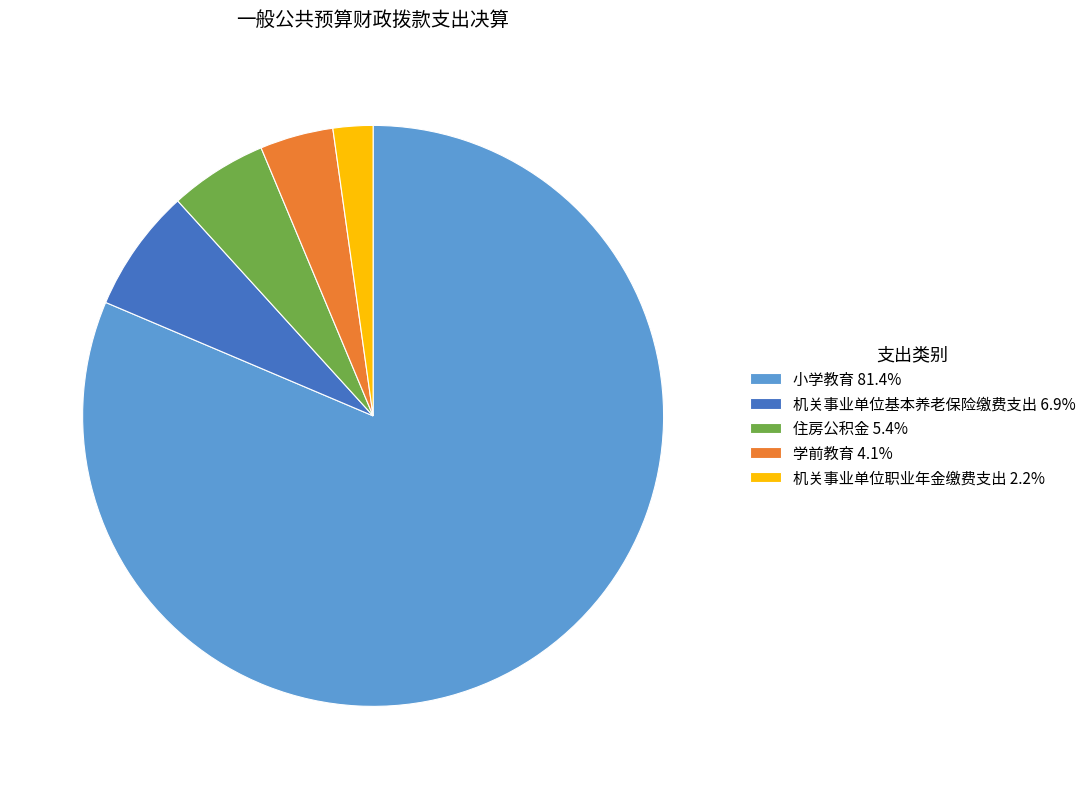

Between 机关事业单位基本养老保险缴费支出 and 机关事业单位职业年金缴费支出, which is larger?

机关事业单位基本养老保险缴费支出